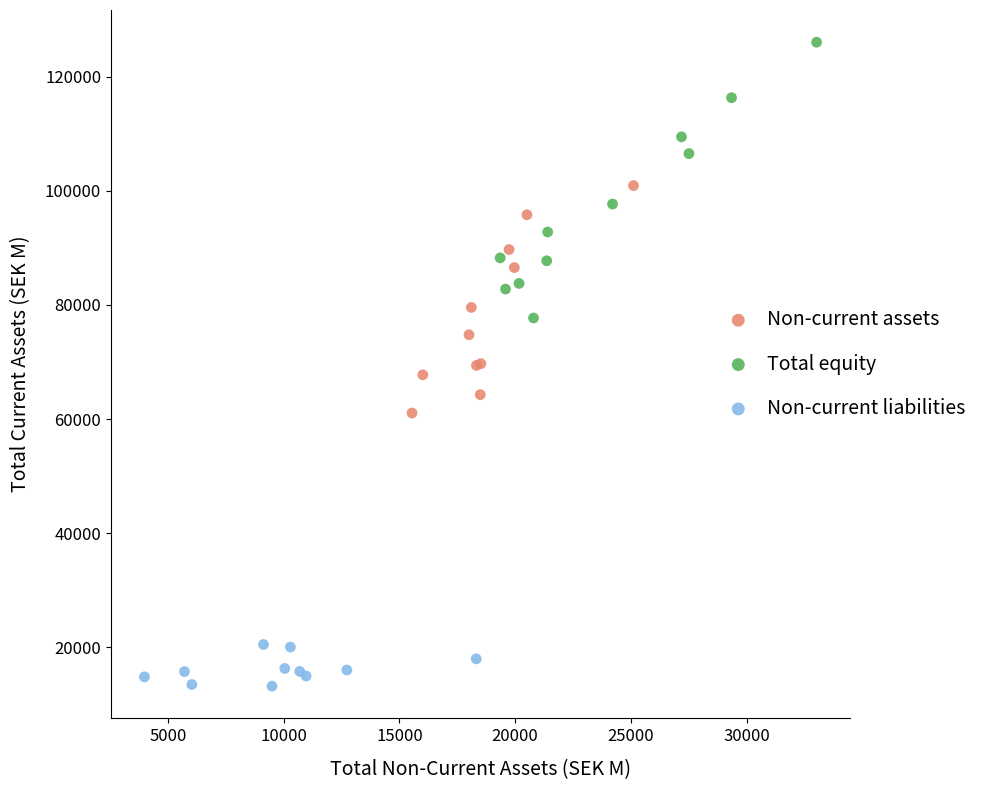

Which series reaches the maximum Y coordinate?

Total equity